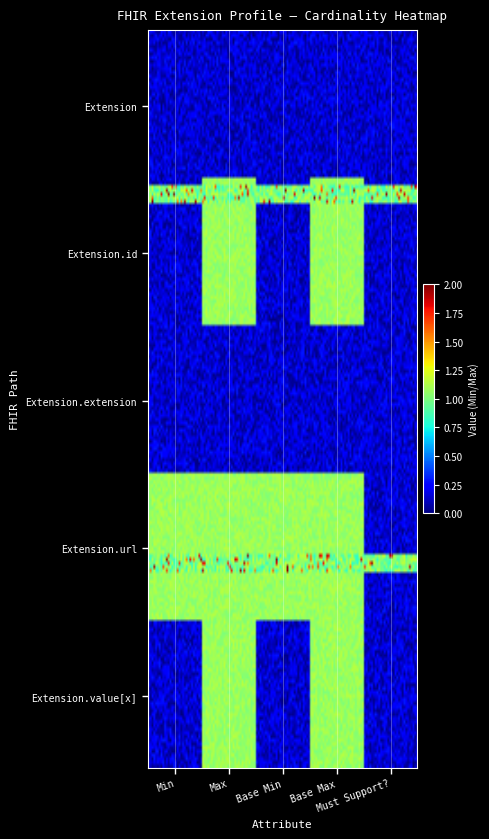

List the series in order of their peak value, highest first.

Extension, Extension.url, Extension.id, Extension.extension, Extension.value[x]